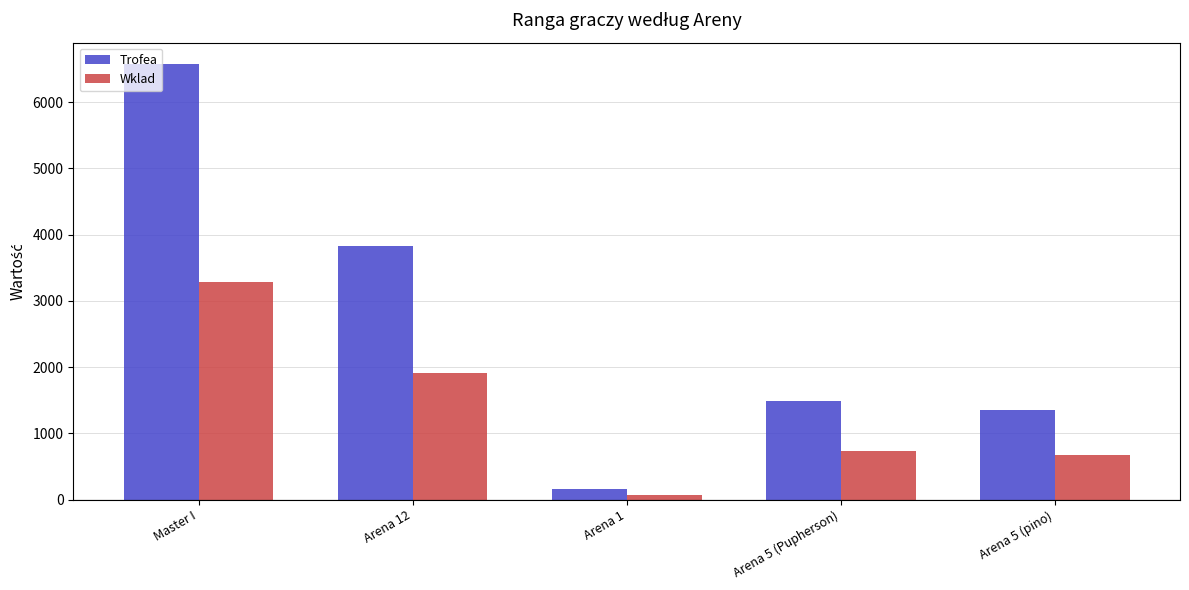

What is the difference between the highest and lowest values at Arena 5 (pino)?

680